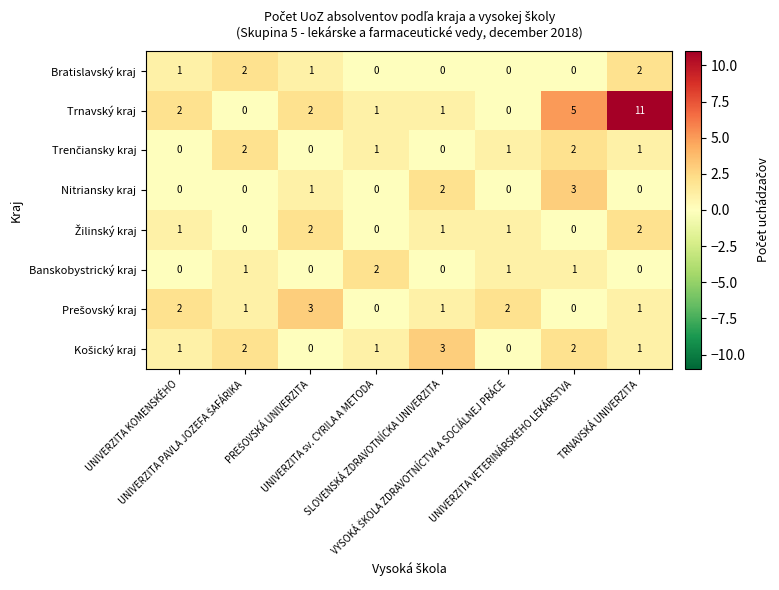

How many categories are shown in the chart?

8